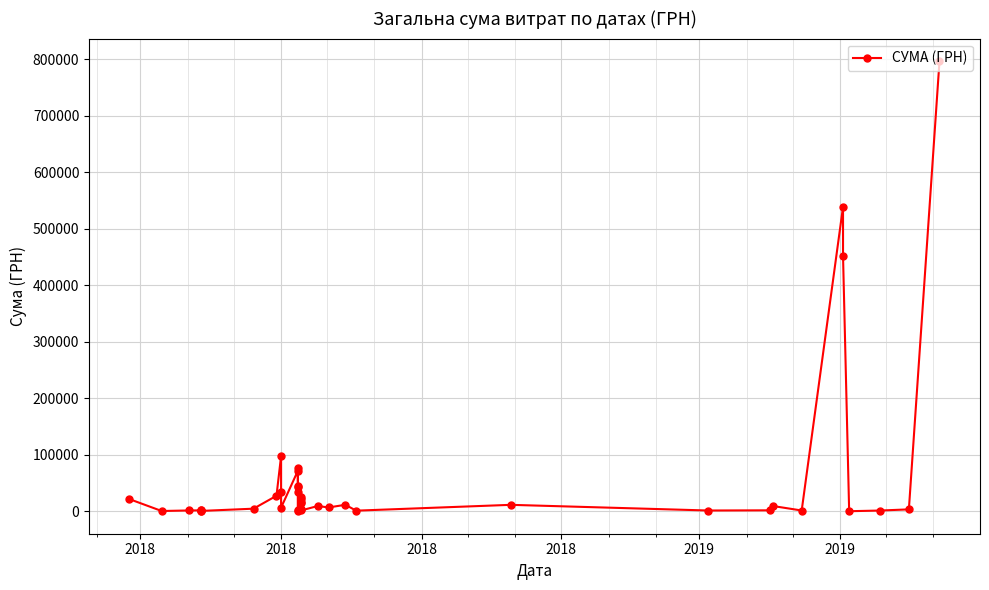

At which label does the data first exceed 9537?

2018